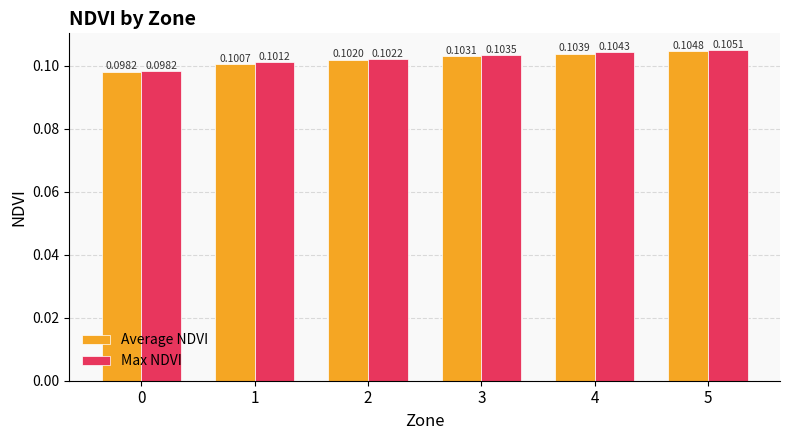

Does the chart contain stacked bars?

No